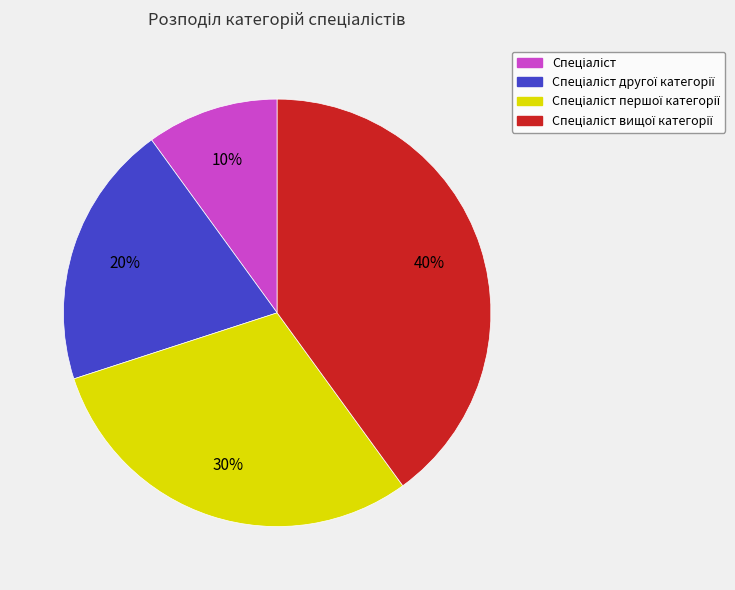

Is there any slice that represents more than half of the pie?

No